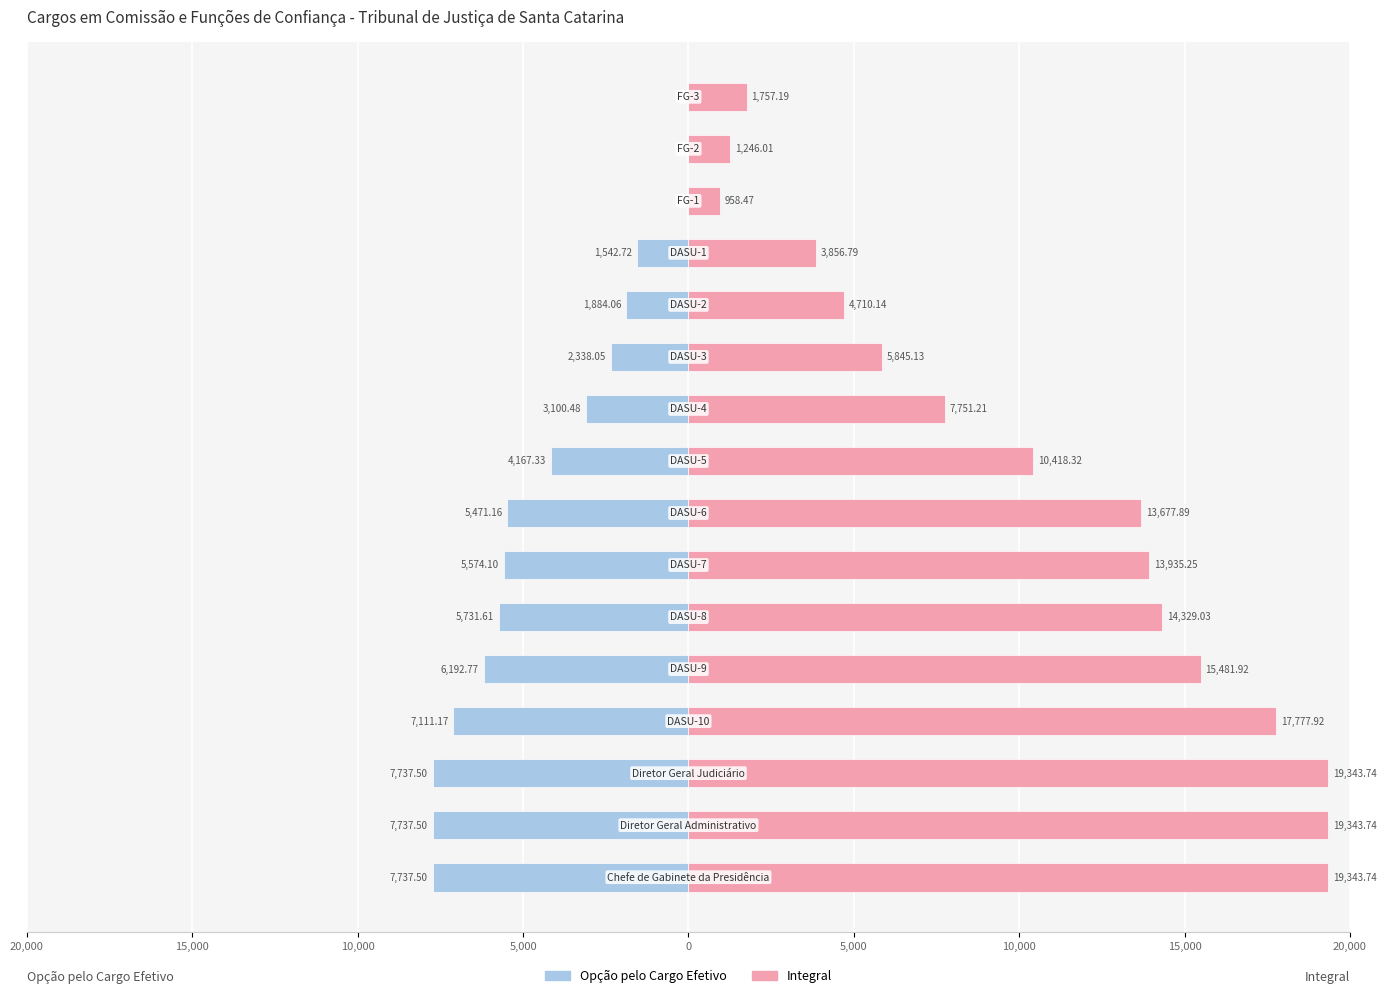

Between 20,000 and 10,000, which is larger?

20,000